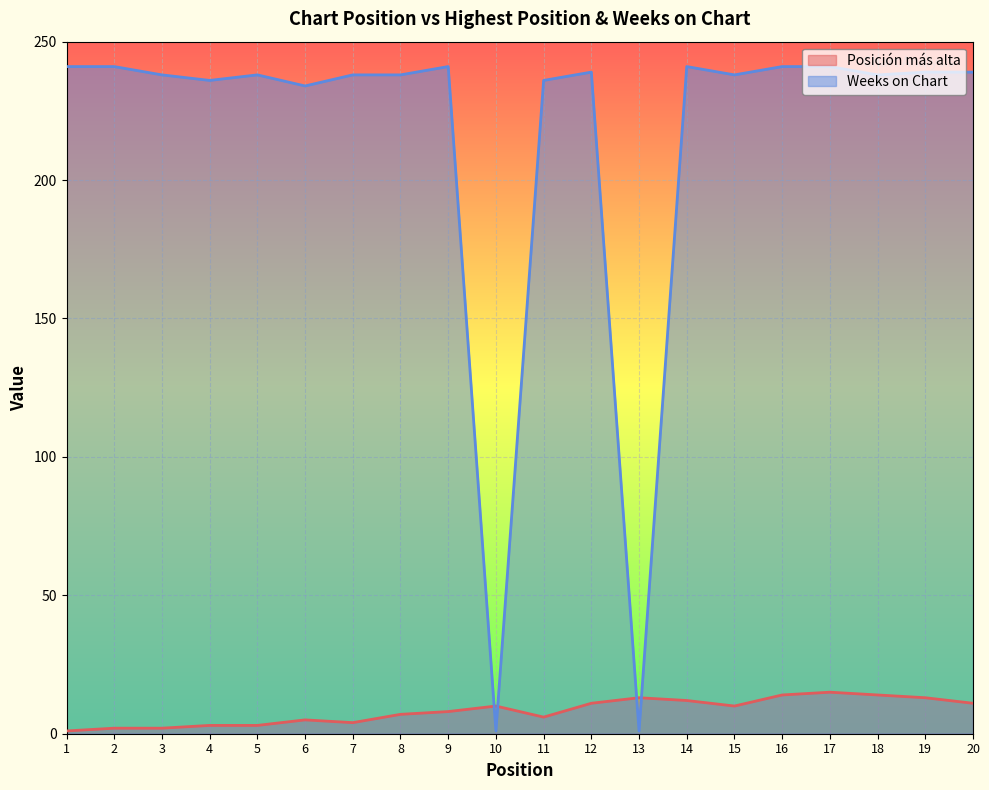

Count the number of data series in this chart.

2